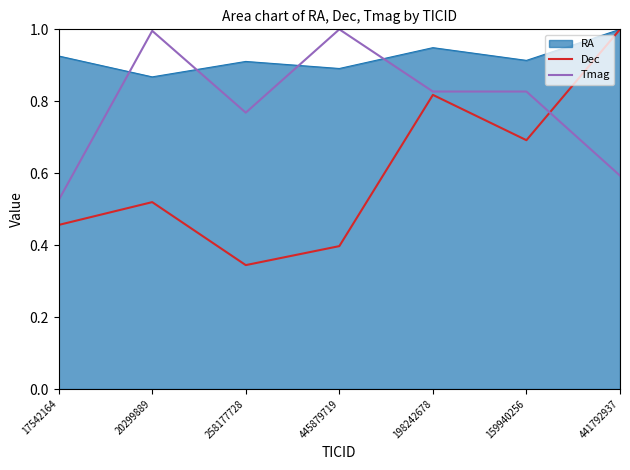

What is the maximum value shown in the chart?

1.0